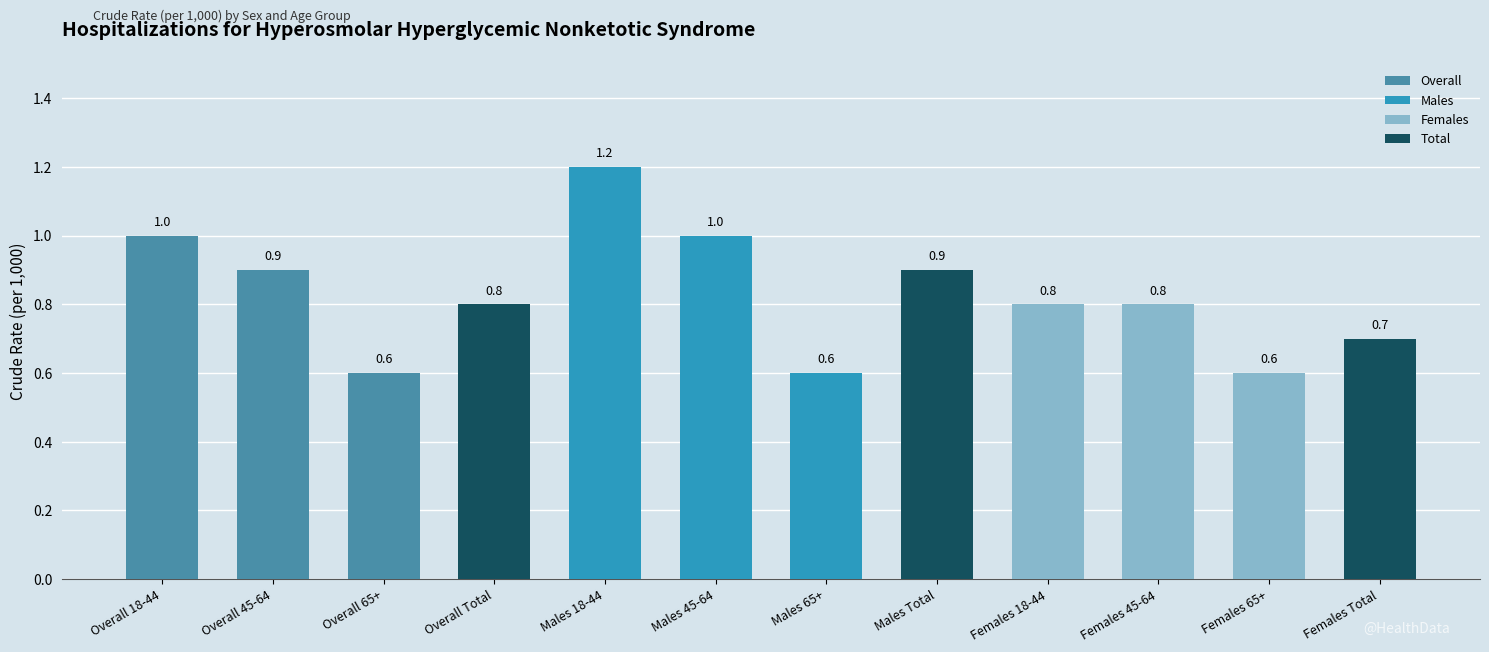

What is the label of the 4th bar from the left?

Overall Total